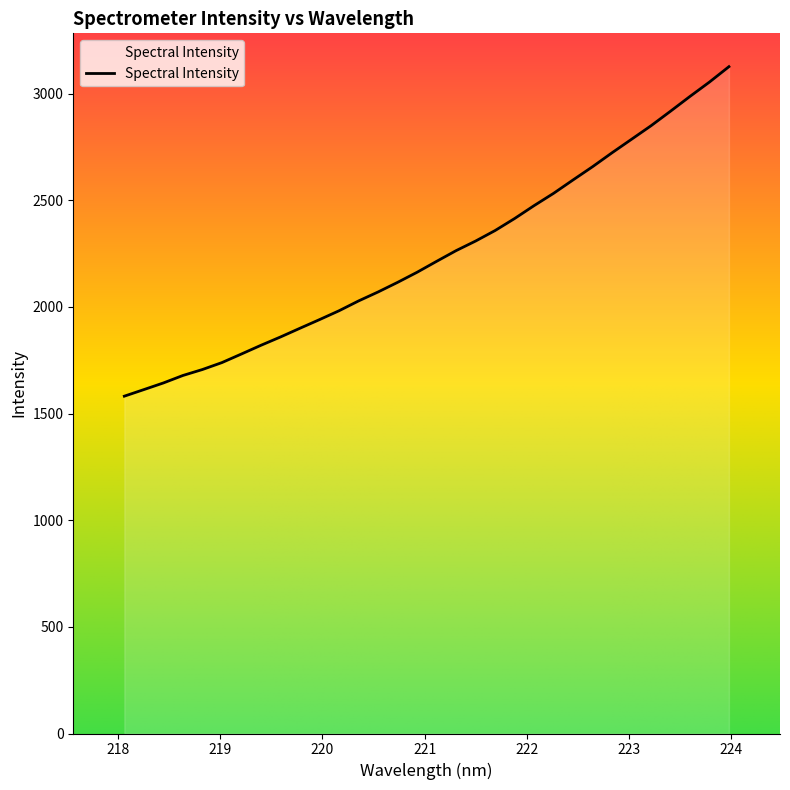

What is the smallest value displayed?

1581.8